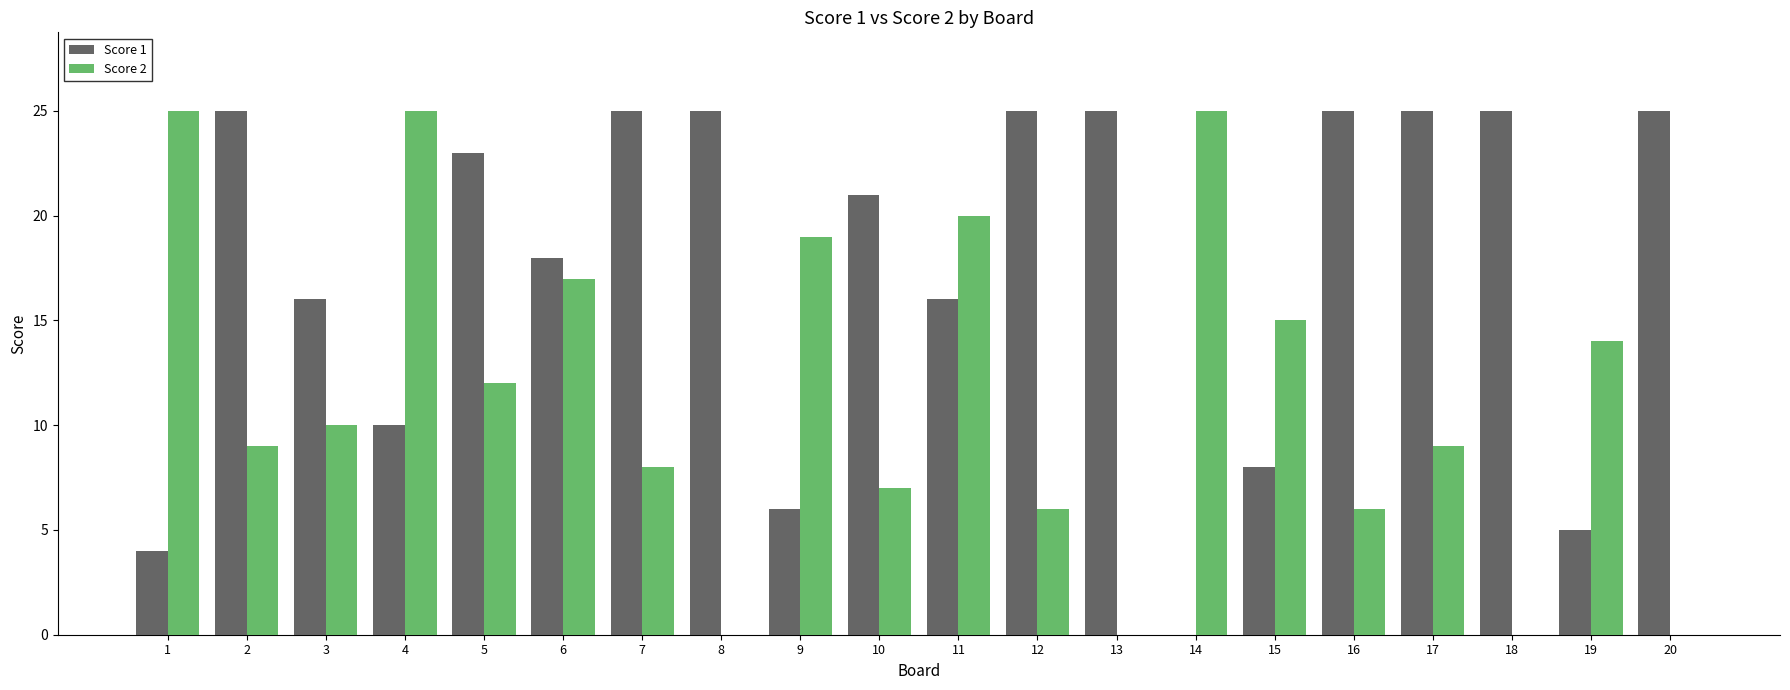

Is the value of Score 1 at 16 greater than the value of Score 2 at 6?

Yes